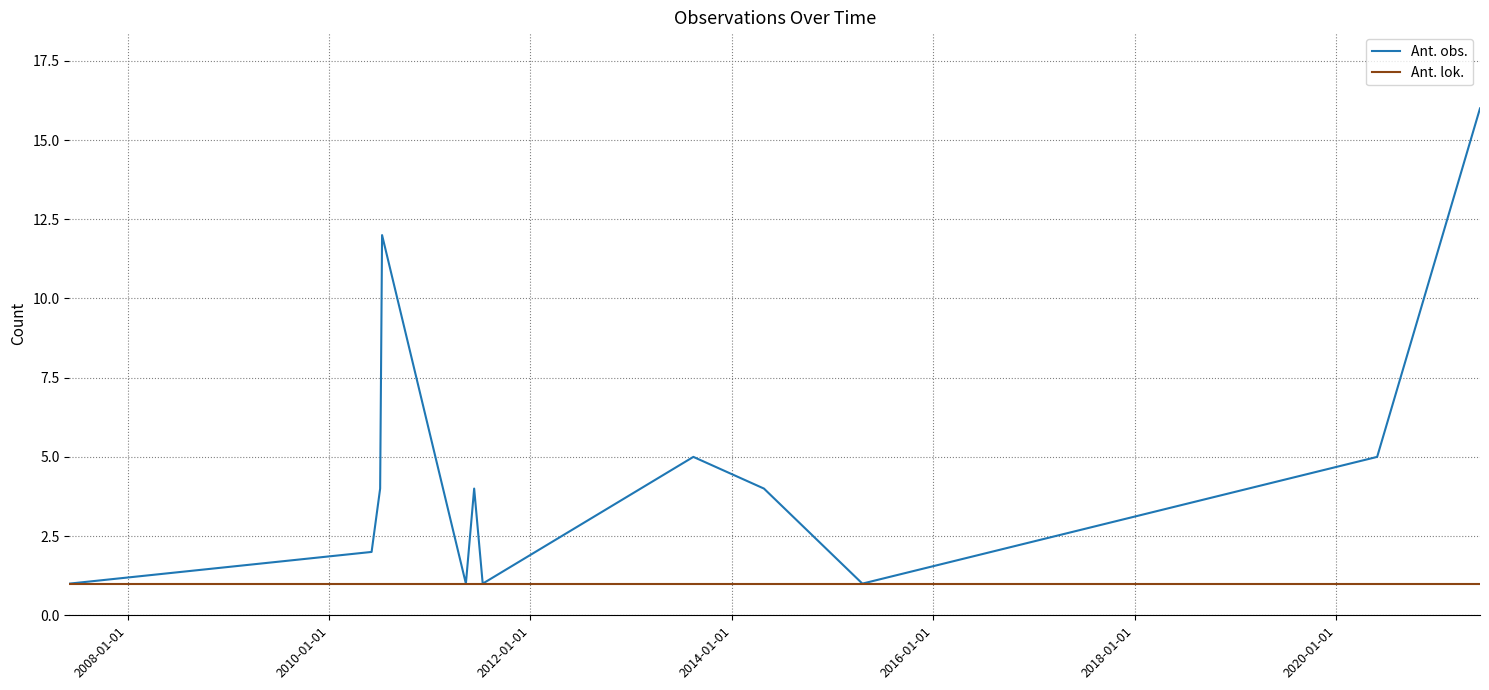

What is the greatest value displayed?

16